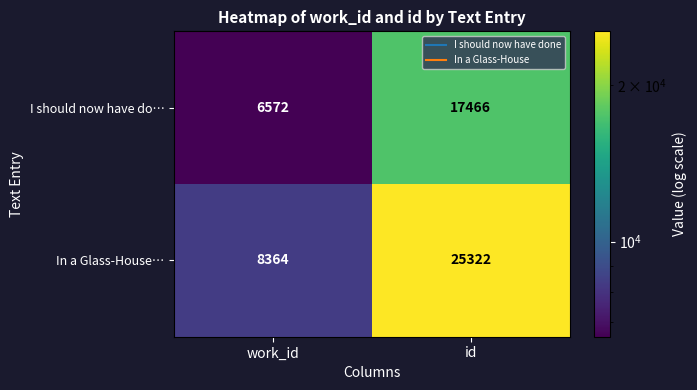

What is the difference between the maximum and minimum values in the In a Glass-House… series?

16958